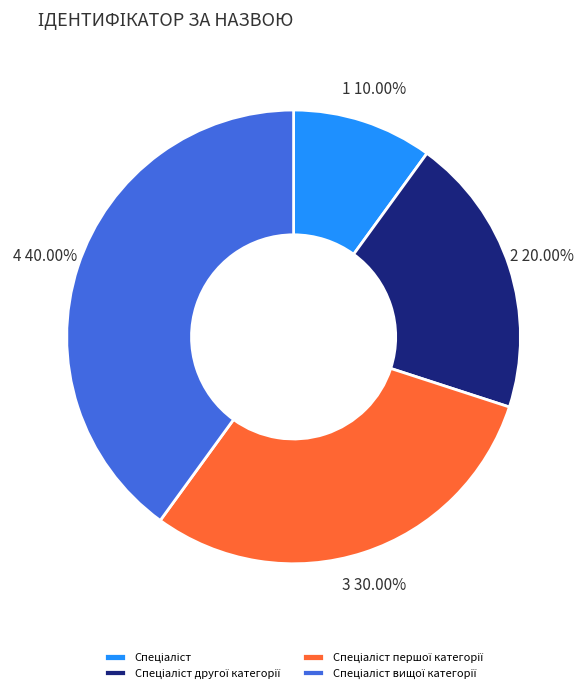

Does any single category account for the majority?

No